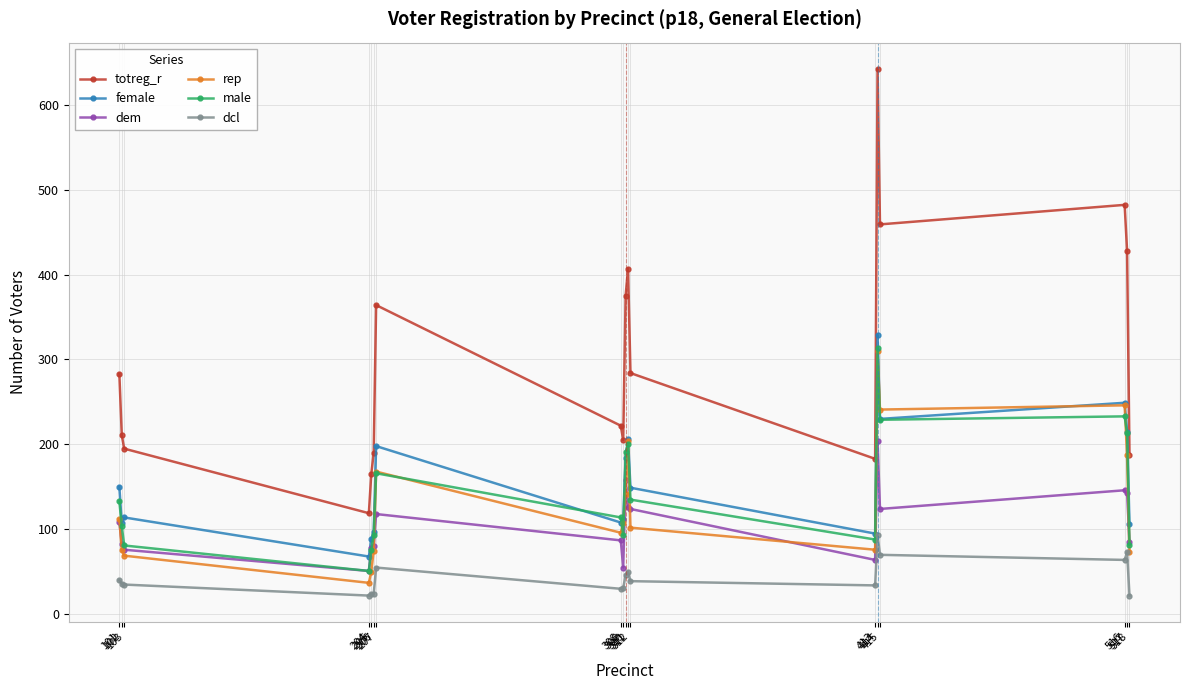

What is the difference between the maximum and minimum values in the female series?

261